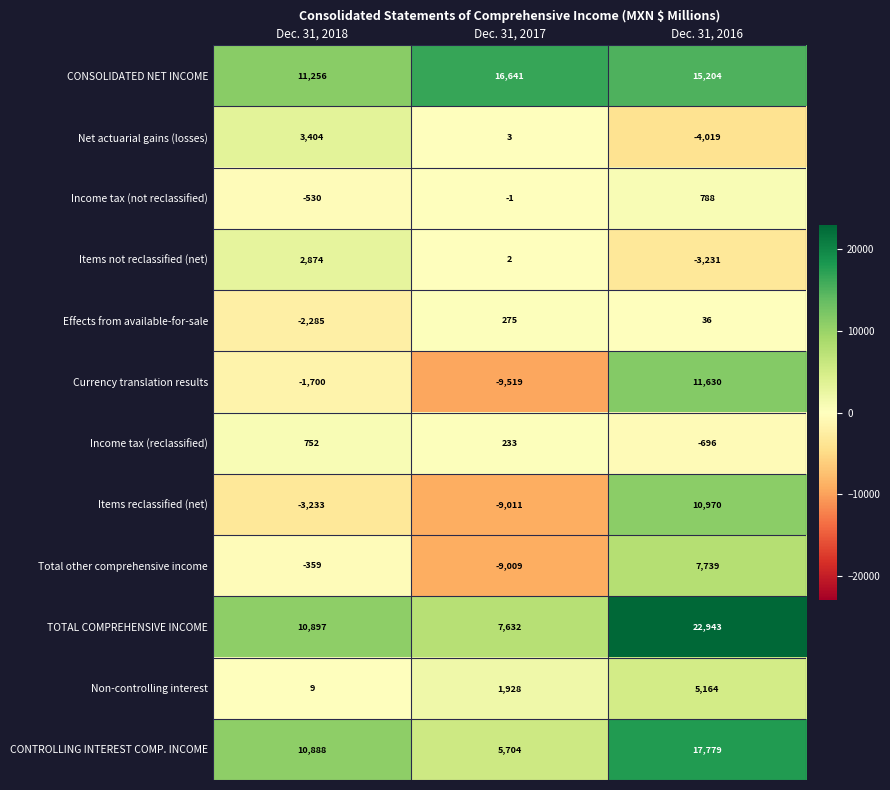

Which series changed the most between Dec. 31, 2018 and Dec. 31, 2017?

Total other comprehensive income